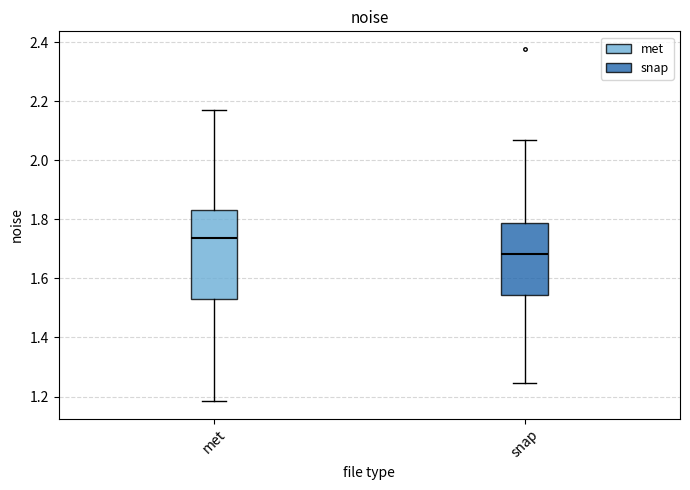

Where is the upper edge of the box for met on the y-axis? The values are not printed on the chart, so give them approximately, as read against the axis.

1.84